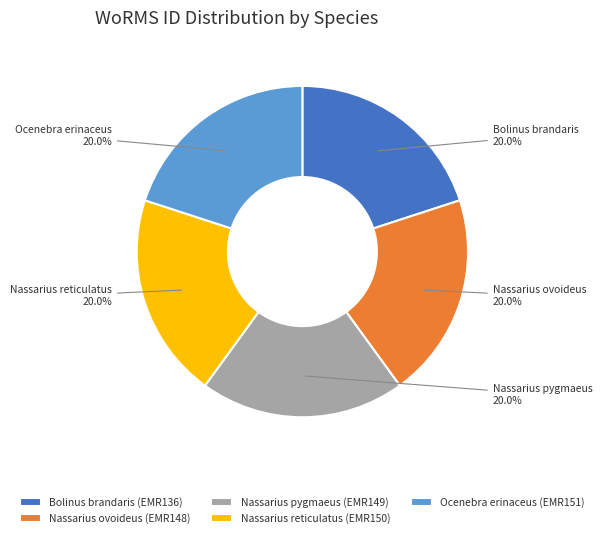

Is there a majority slice in this chart?

No